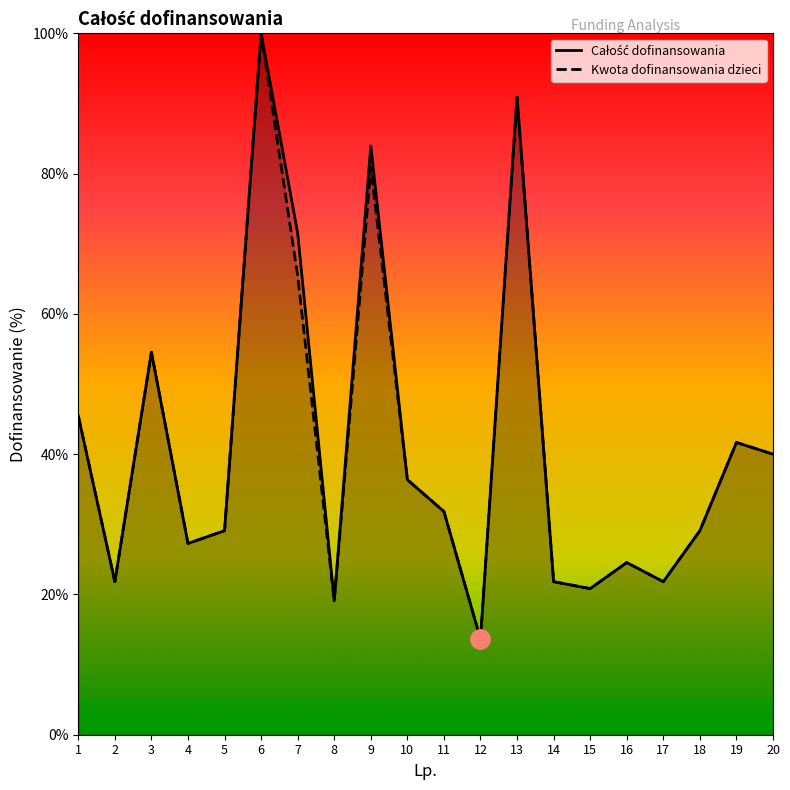

What is the maximum value shown in the chart?

100.0